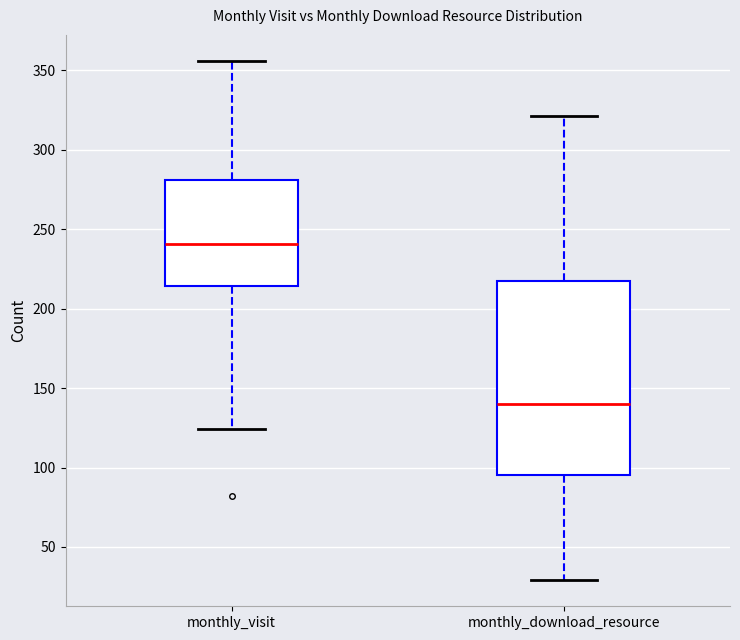

Where is the upper edge of the box for monthly_download_resource on the y-axis? The values are not printed on the chart, so give them approximately, as read against the axis.

220